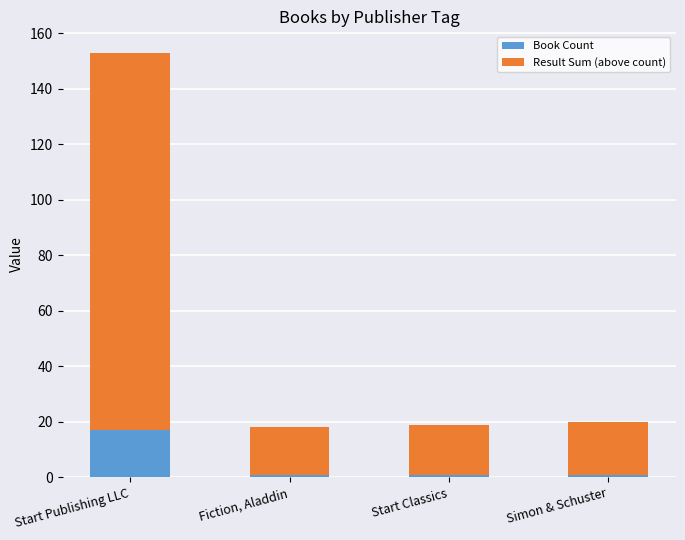

What is the sum of the Book Count values at Simon & Schuster and Start Classics?

2